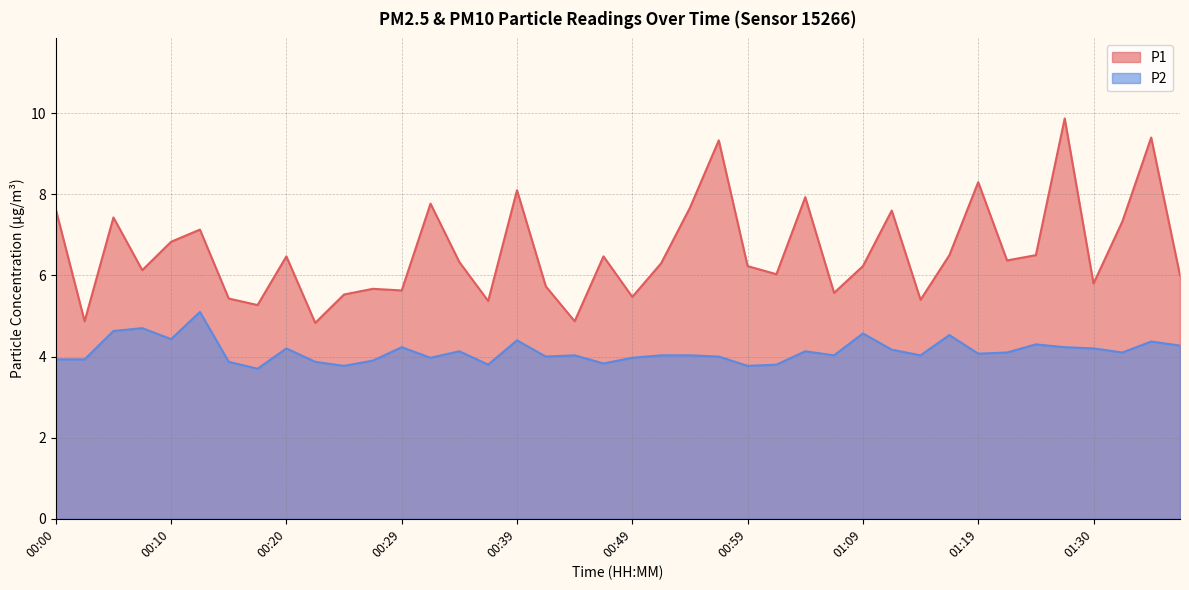

What is the sum of all P2 values?

165.1